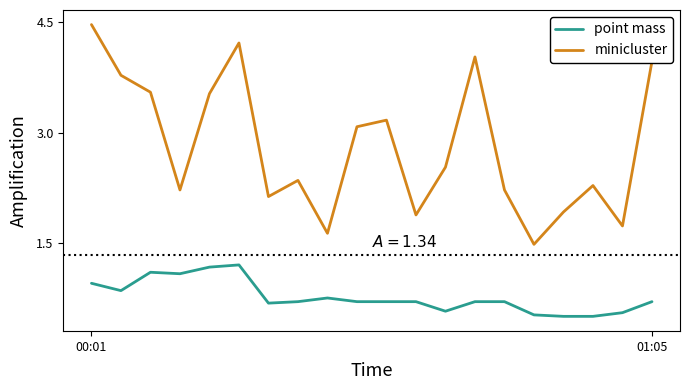

Which series has the widest spread of values?

minicluster